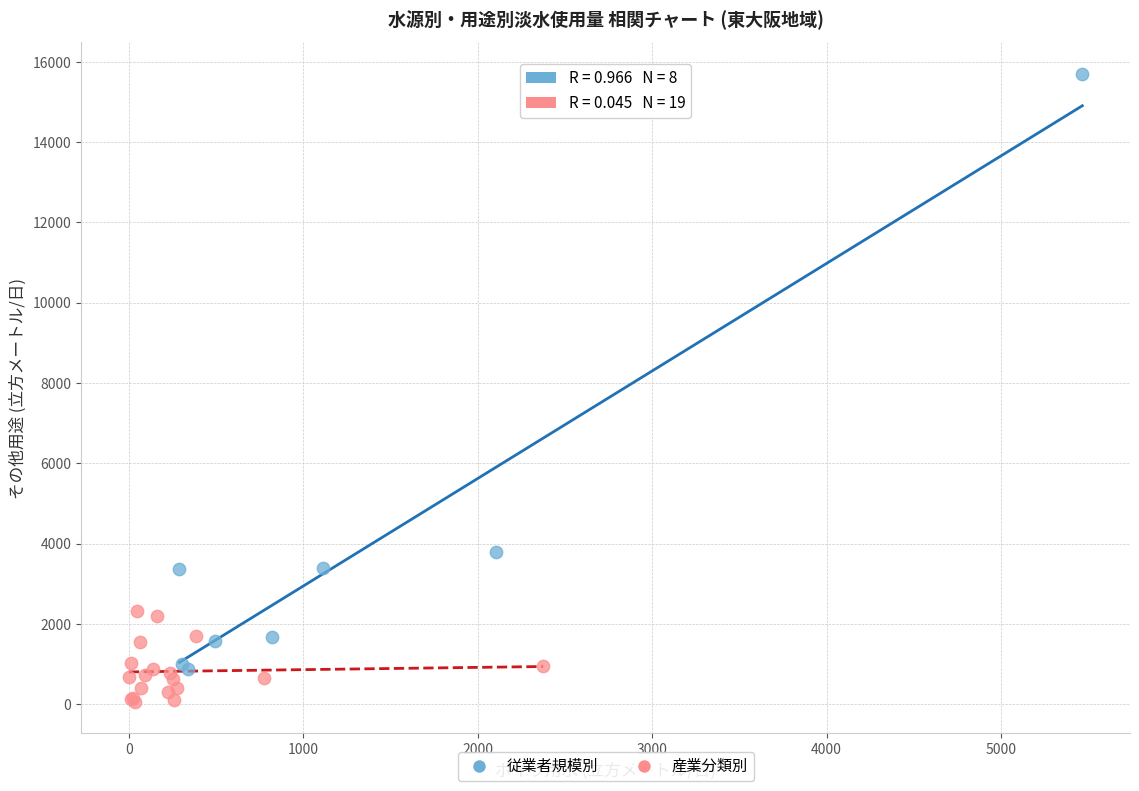

Which series contains the lowest Y value?

産業分類別